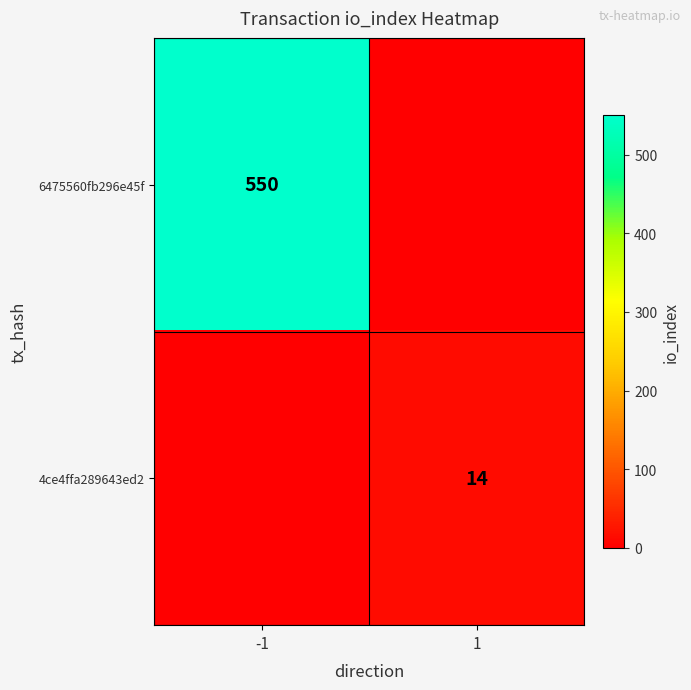

What is the difference between the highest and lowest values at -1?

550